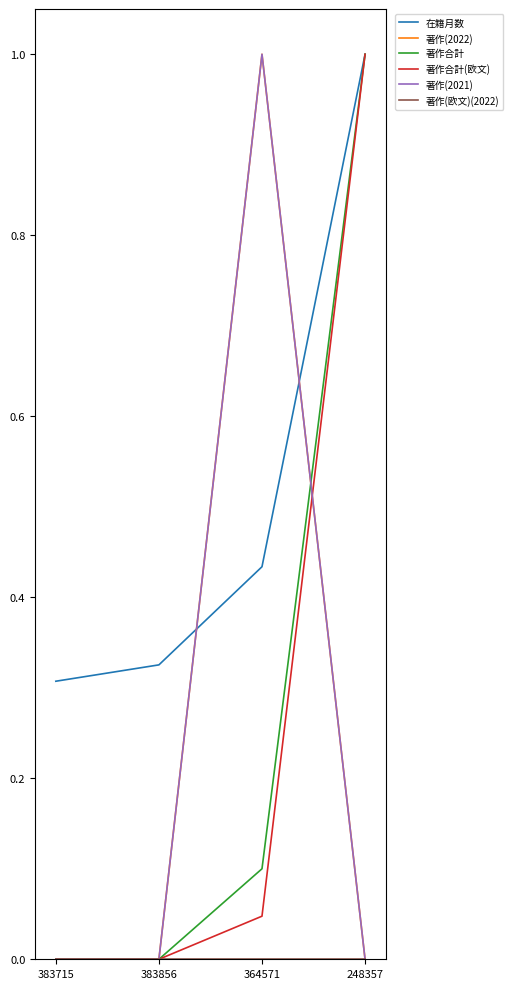

At which category is the sum across all series the highest?

248357